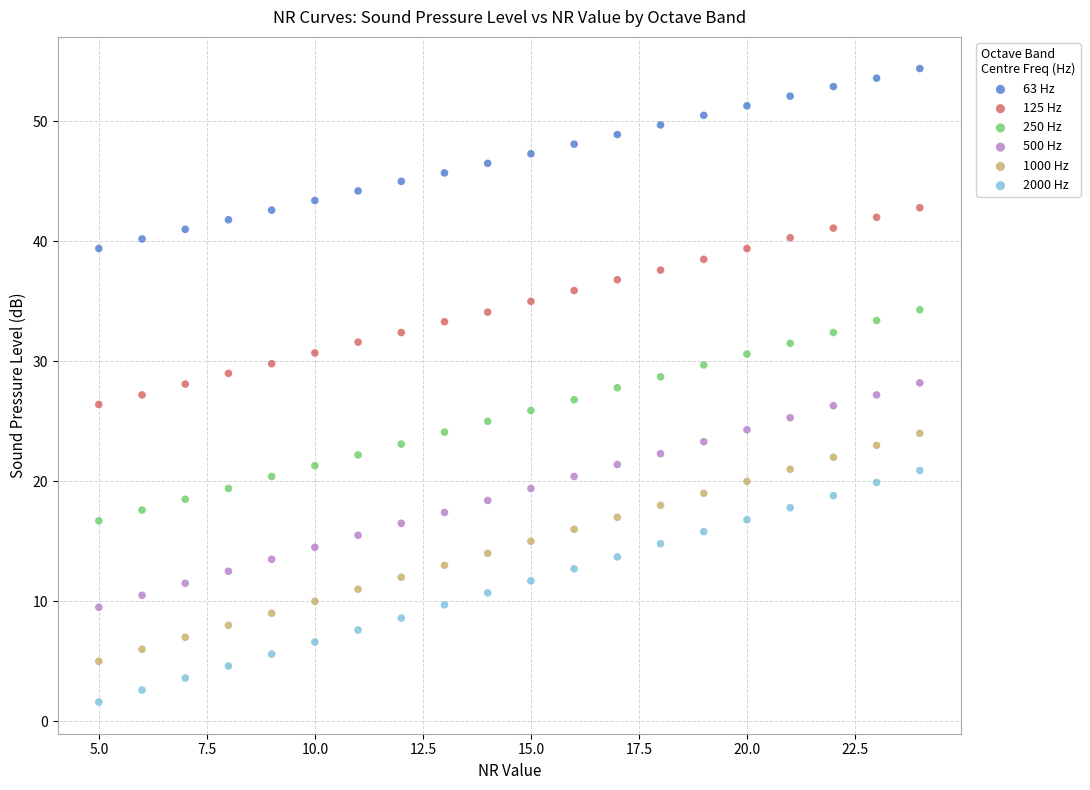

Which series has the widest spread of Y values?

2000 Hz